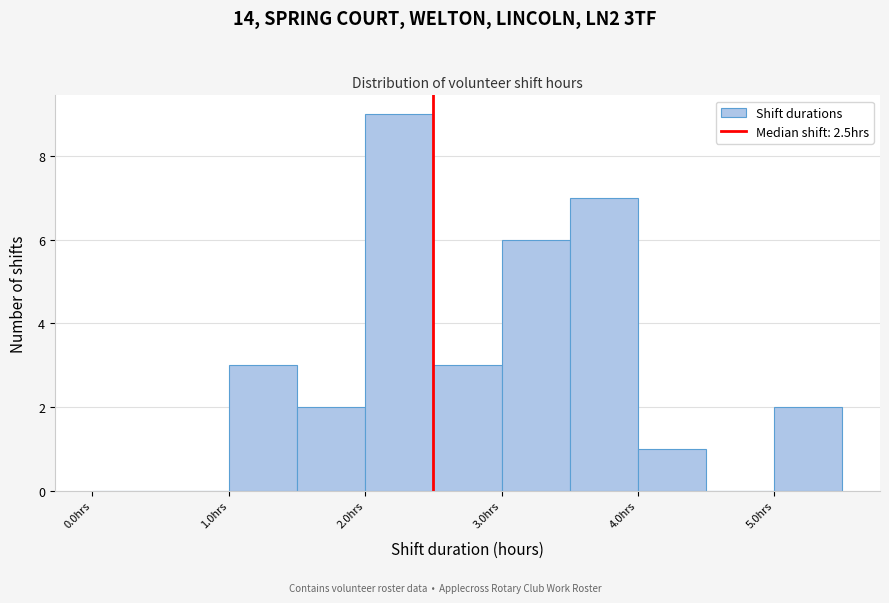

Which range on the x-axis has the tallest bar?

2.0 to 2.5